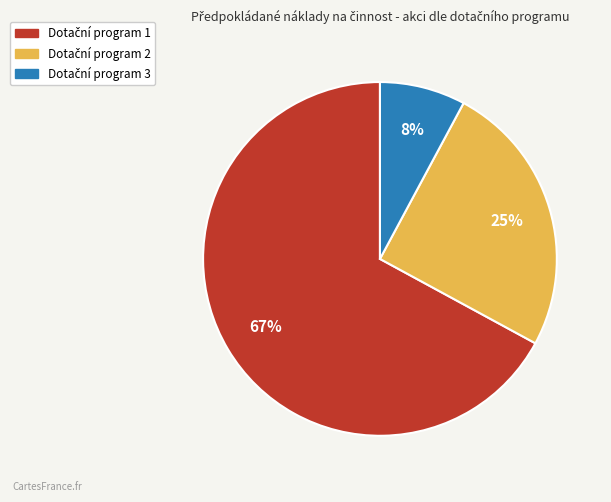

To the nearest percent, what is the average slice percentage?

33%